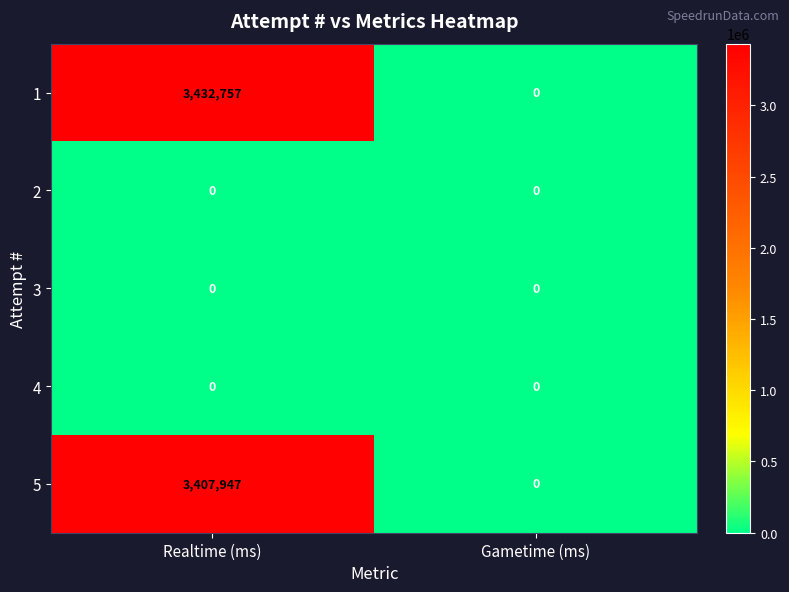

The value of 1 at Realtime (ms) is 1658709. True or false?

False